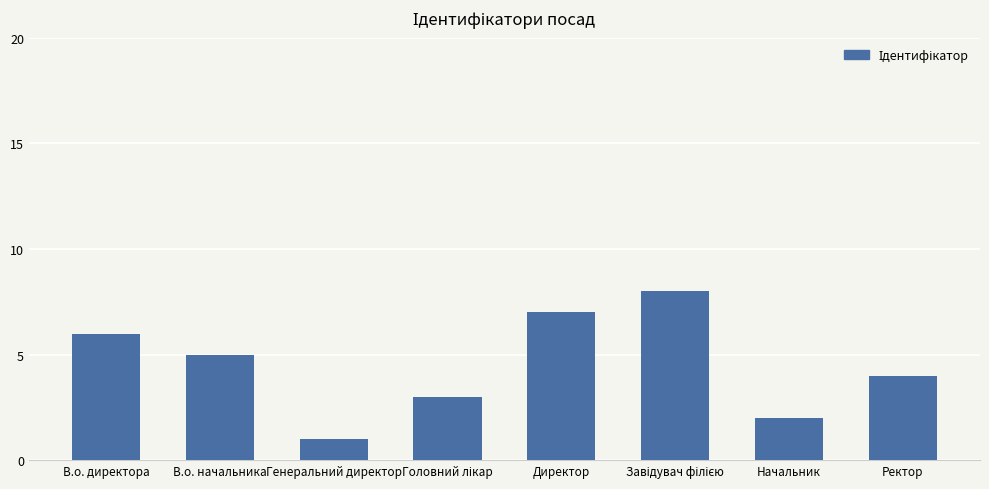

Reading right to left, what are all the values shown in this chart?

4	2	8	7	3	1	5	6